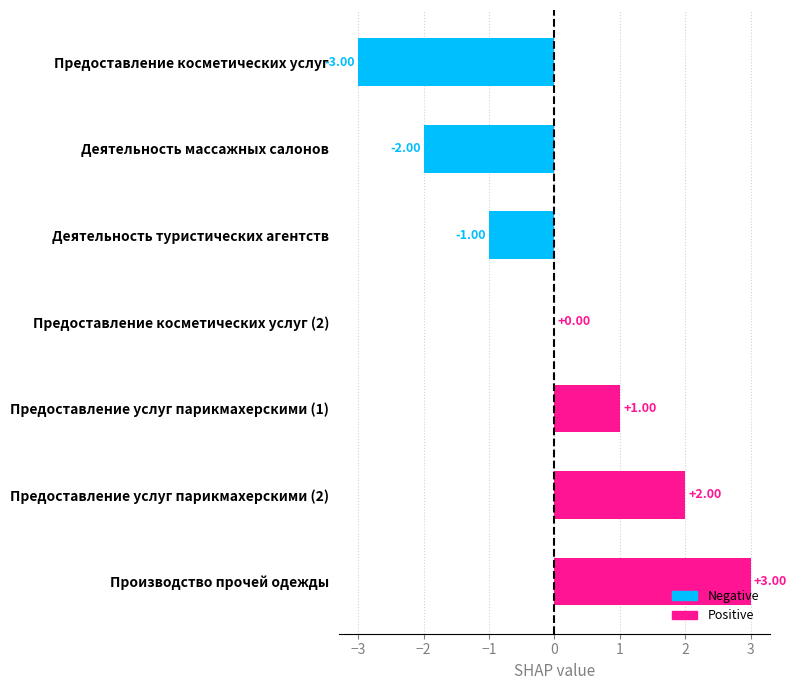

How many categories are shown in the chart?

7